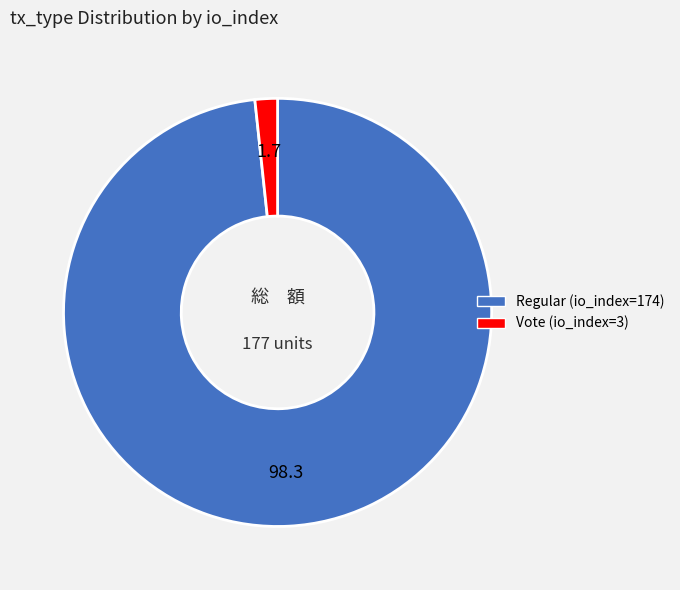

Do Vote (io_index=3) and Regular (io_index=174) together represent more than half of the pie?

Yes